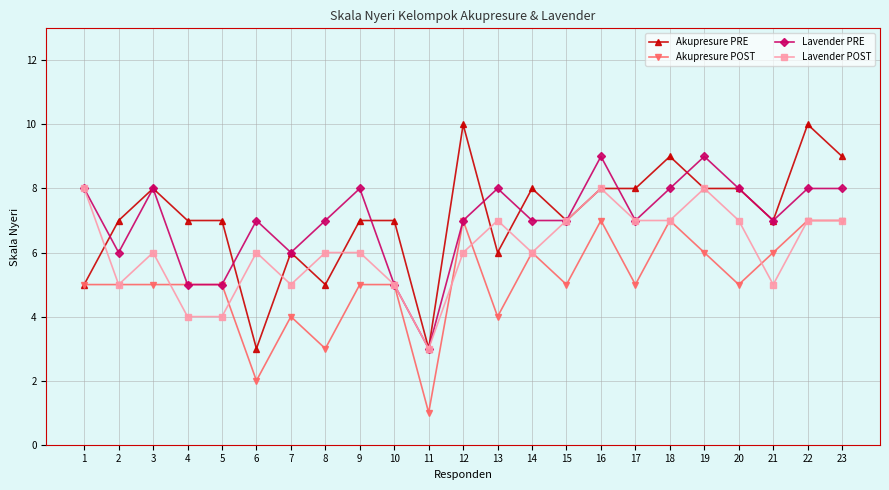

Rank the series by their maximum value, from lowest to highest.

Akupresure POST, Lavender POST, Lavender PRE, Akupresure PRE